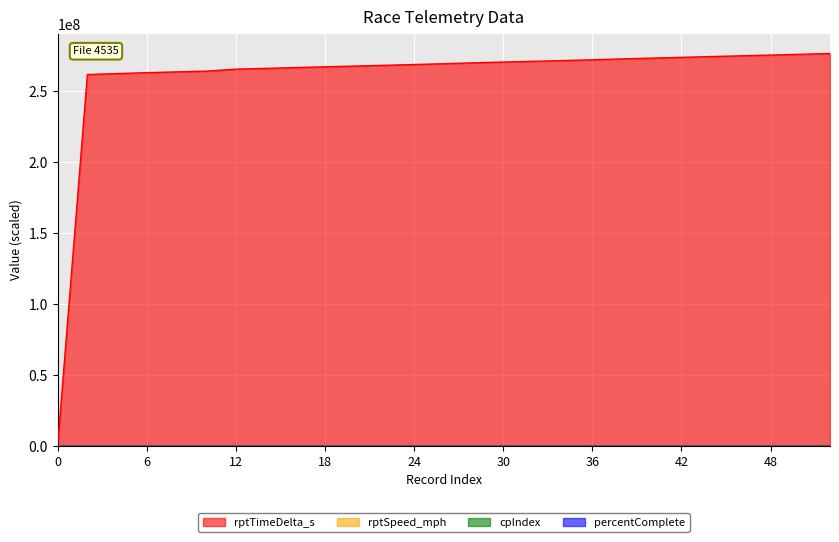

Rank the series at 26 from highest to lowest value.

rptTimeDelta_s, percentComplete, rptSpeed_mph, cpIndex